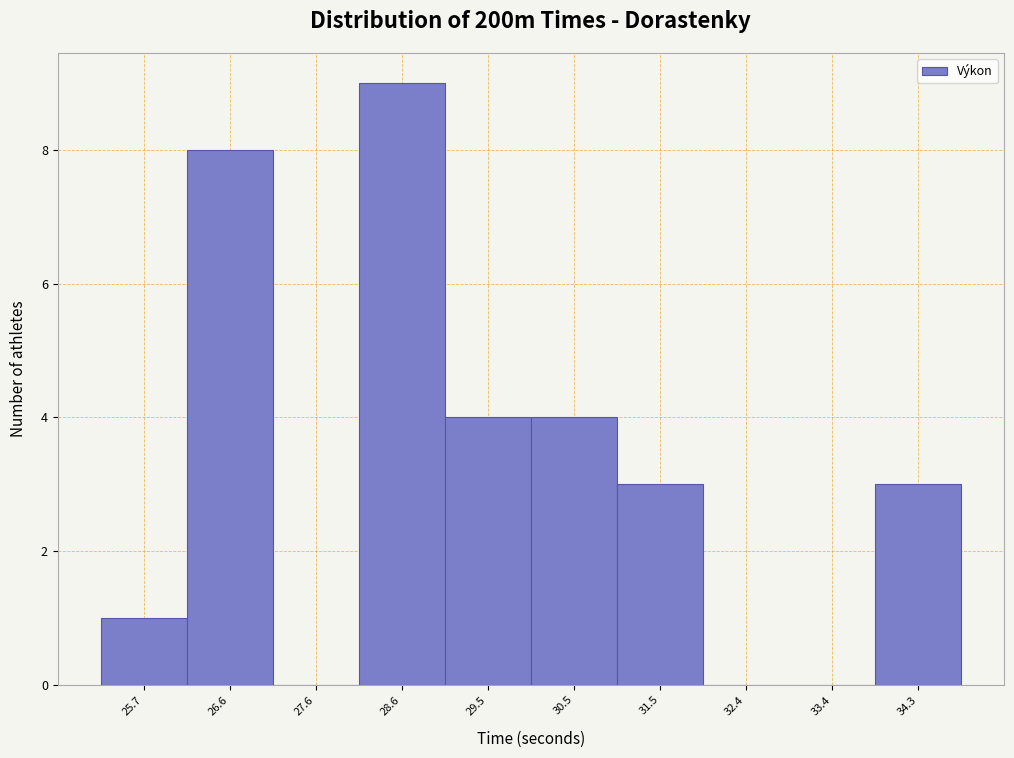

Reading left to right, extract all data points from this chart.

25.7=1	26.6=8	27.6=0	28.6=9	29.5=4	30.5=4	31.5=3	32.4=0	33.4=0	34.3=3